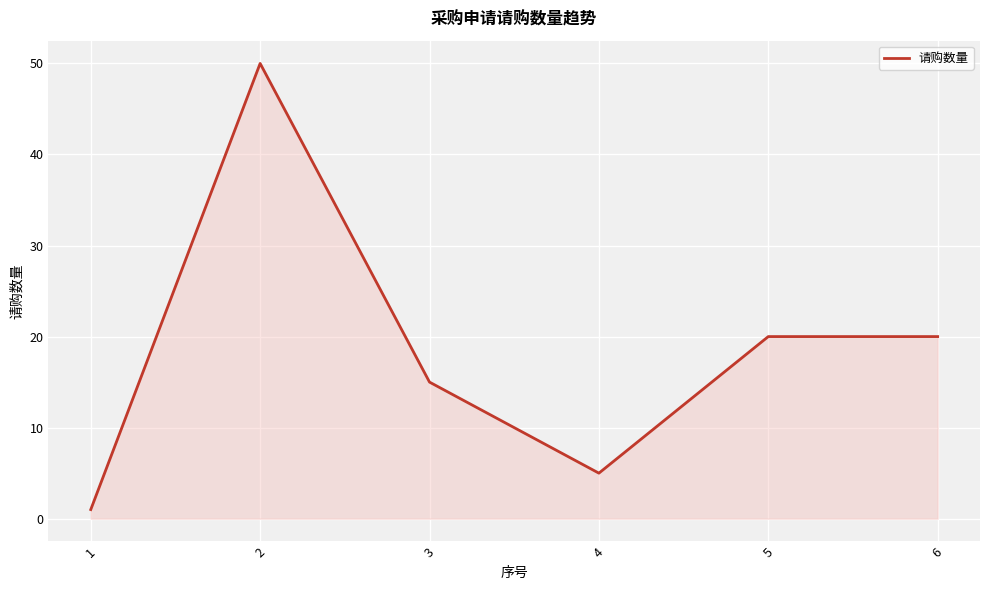

Where is the first local maximum?

2